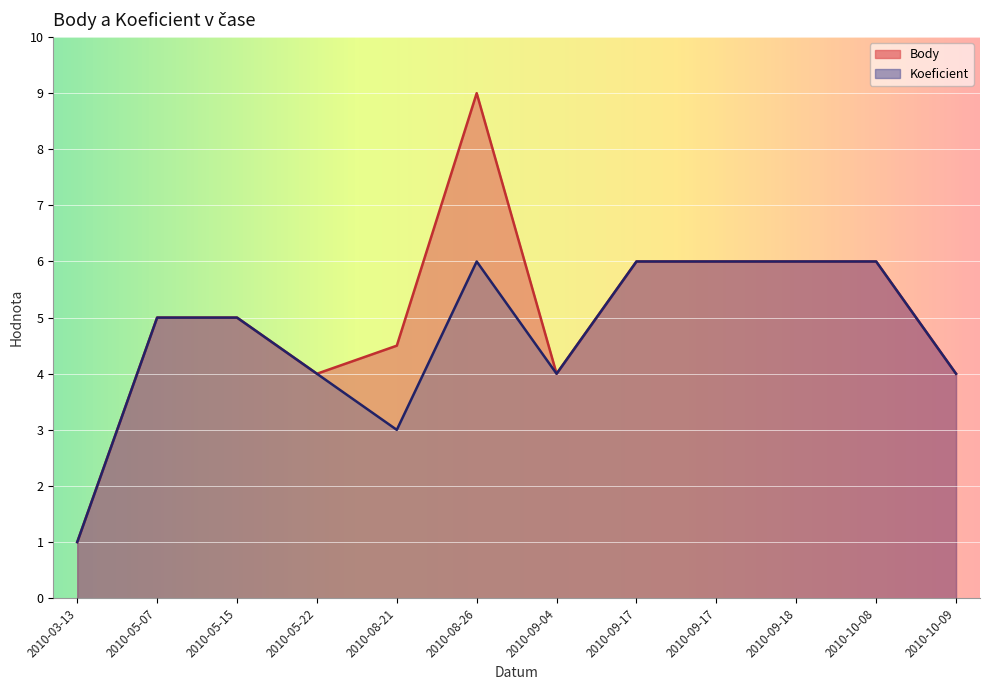

Reading left to right, what are all the values shown in this chart?

Body: 1.0	5.0	5.0	4.0	4.5	9.0	4.0	6.0	6.0	6.0	6.0	4.0
Koeficient: 1.0	5.0	5.0	4.0	3.0	6.0	4.0	6.0	6.0	6.0	6.0	4.0